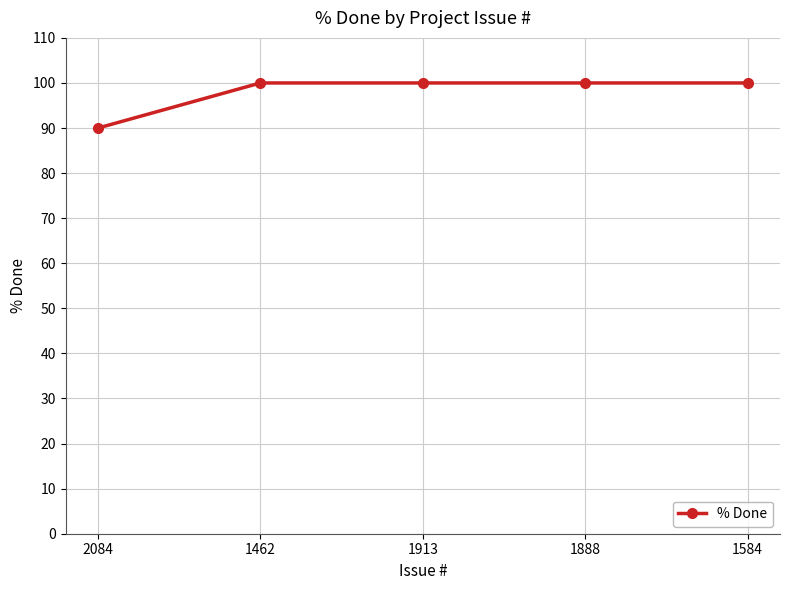

True or false: the data shows 23 at 1584.

False